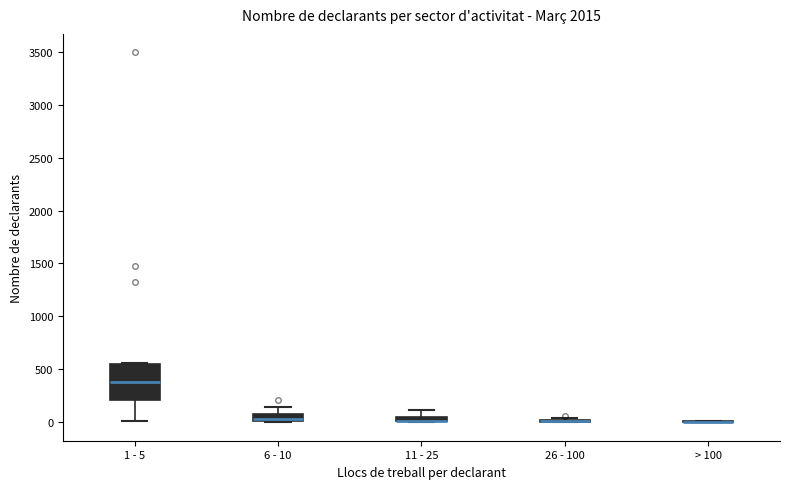

Which box is the tallest, from its lower edge to its upper edge?

1 - 5